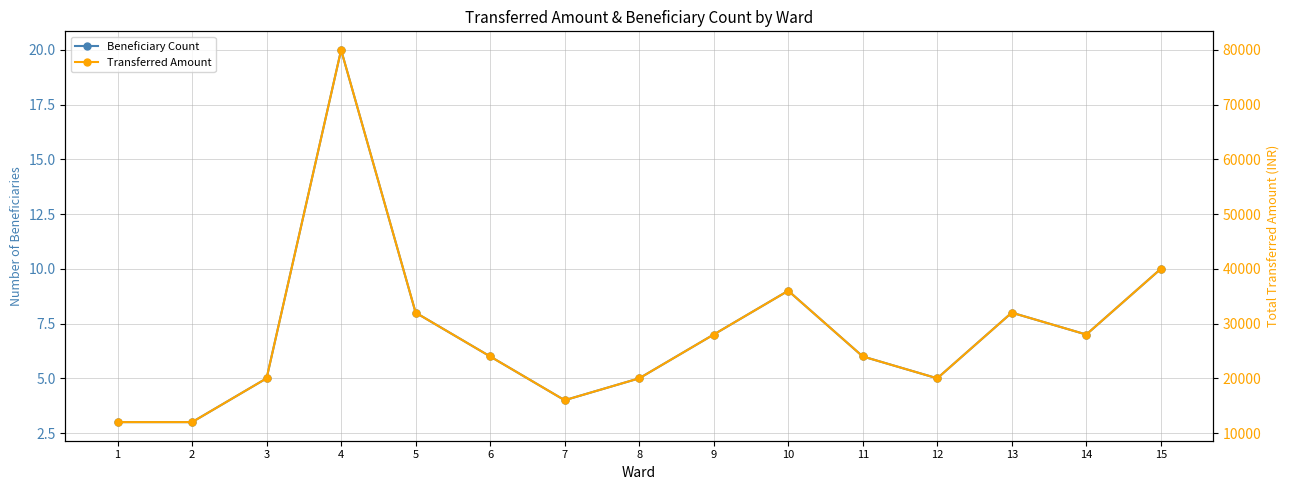

True or false: Transferred Amount has more than 1 points higher than both neighbors.

True